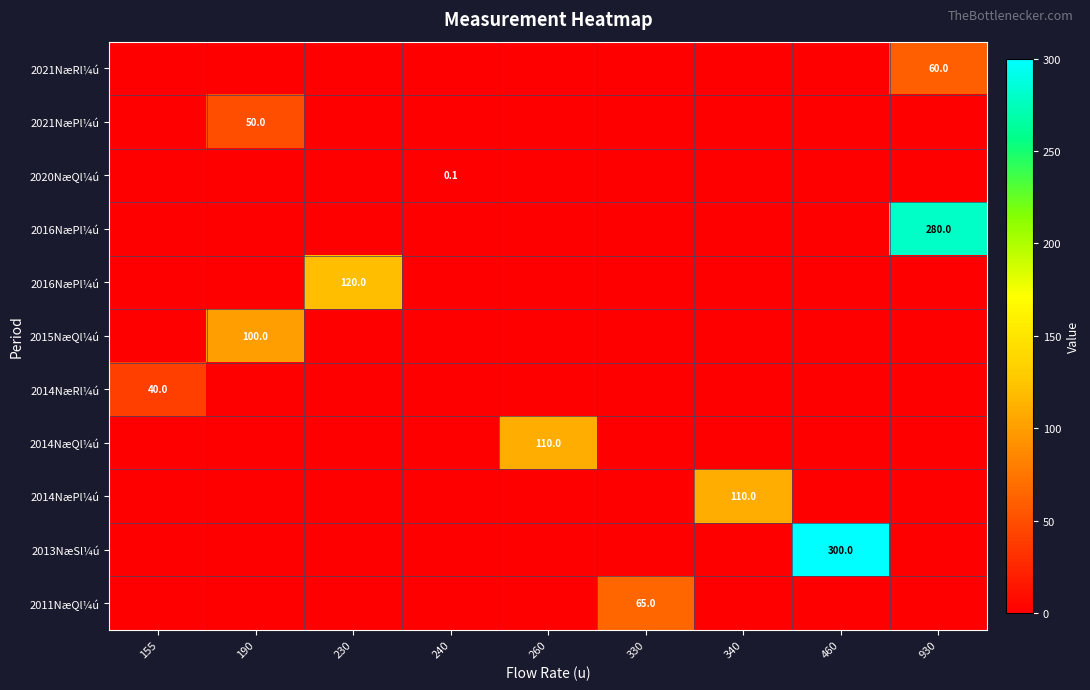

What is the greatest value displayed?

300.0